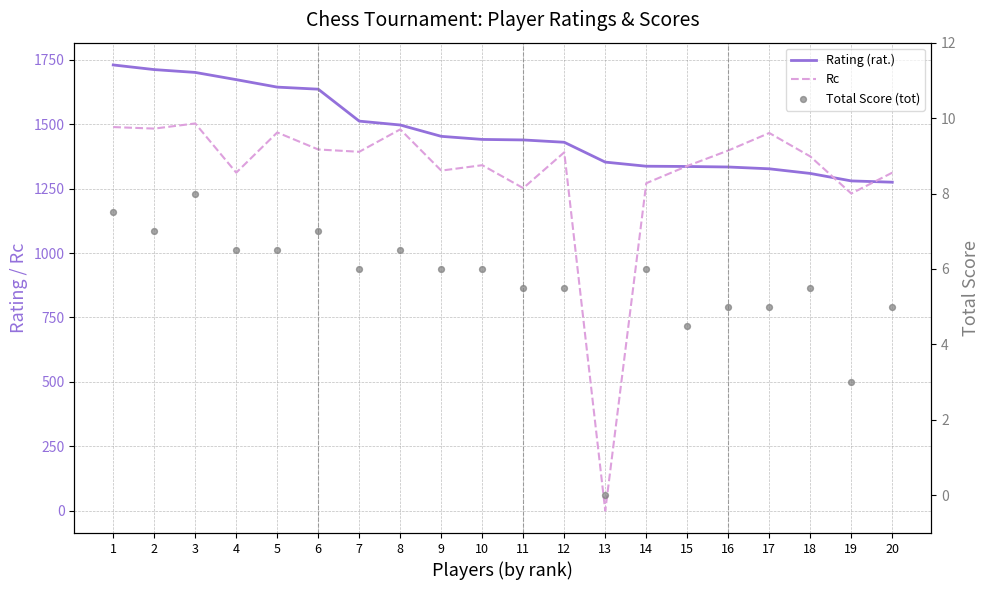

Which series has the largest total across all categories?

Rating (rat.)